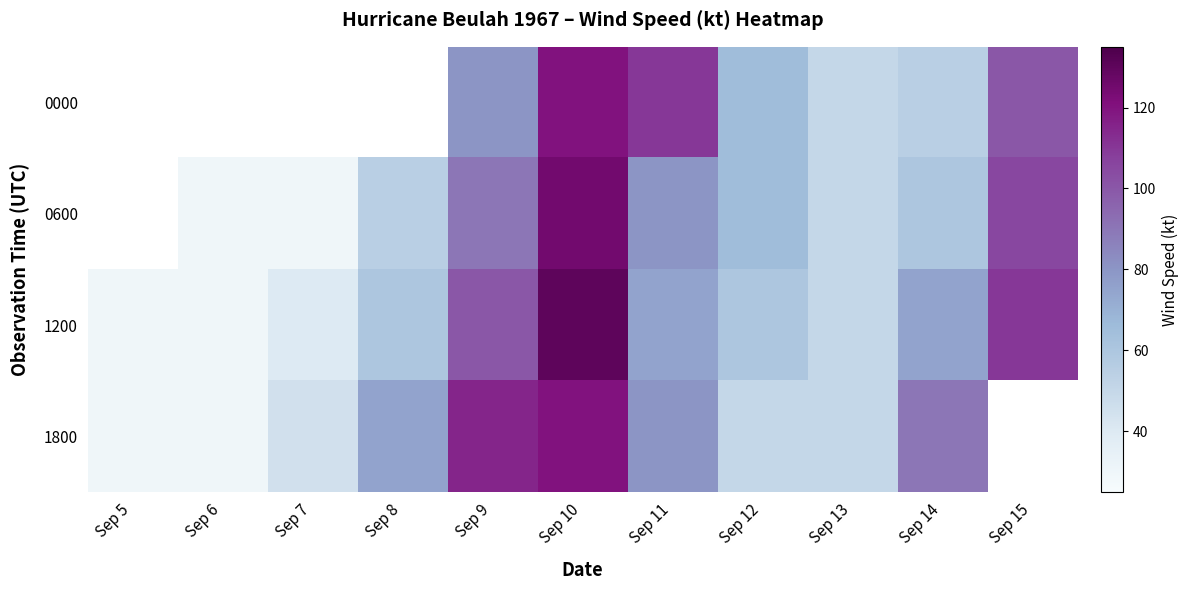

How many positive values does the 0600 series have?

10